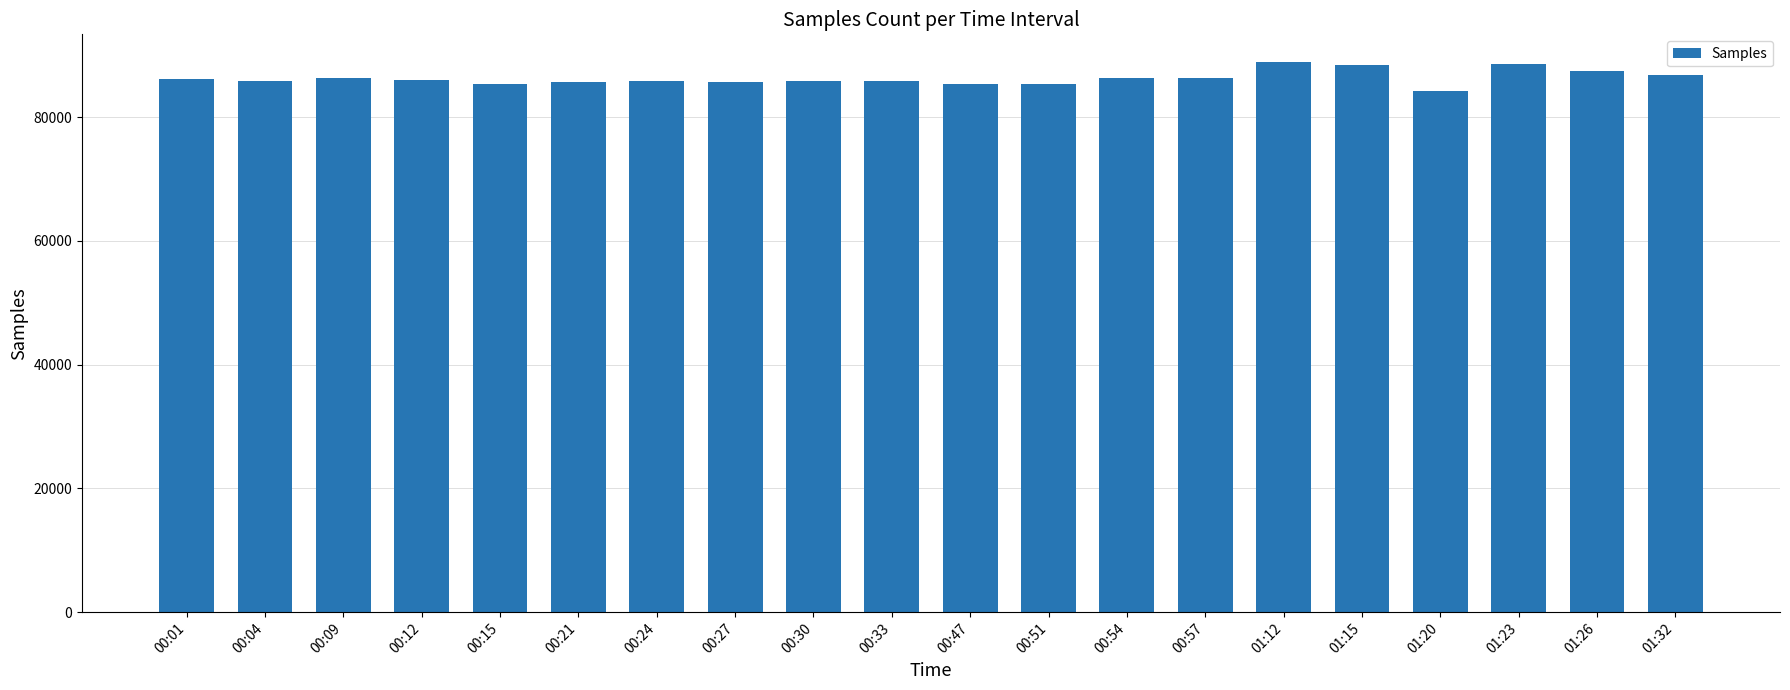

Which has a higher value, 01:32 or 00:47?

01:32